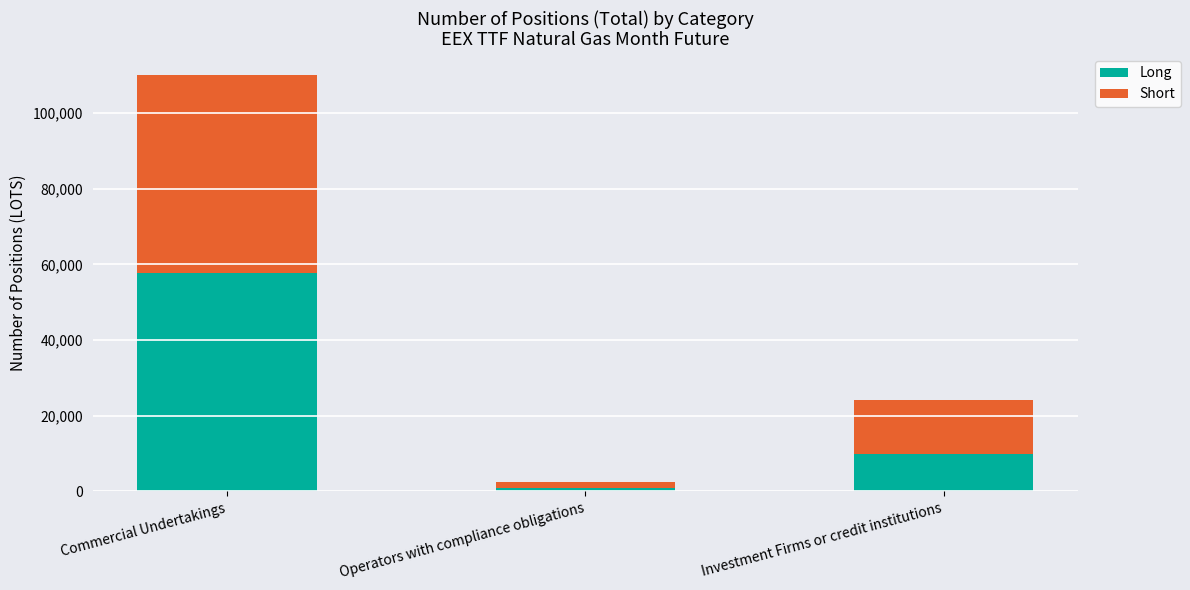

Reading left to right, transcribe the values for Long.

Commercial Undertakings=57666	Operators with compliance obligations=812	Investment Firms or credit institutions=9977